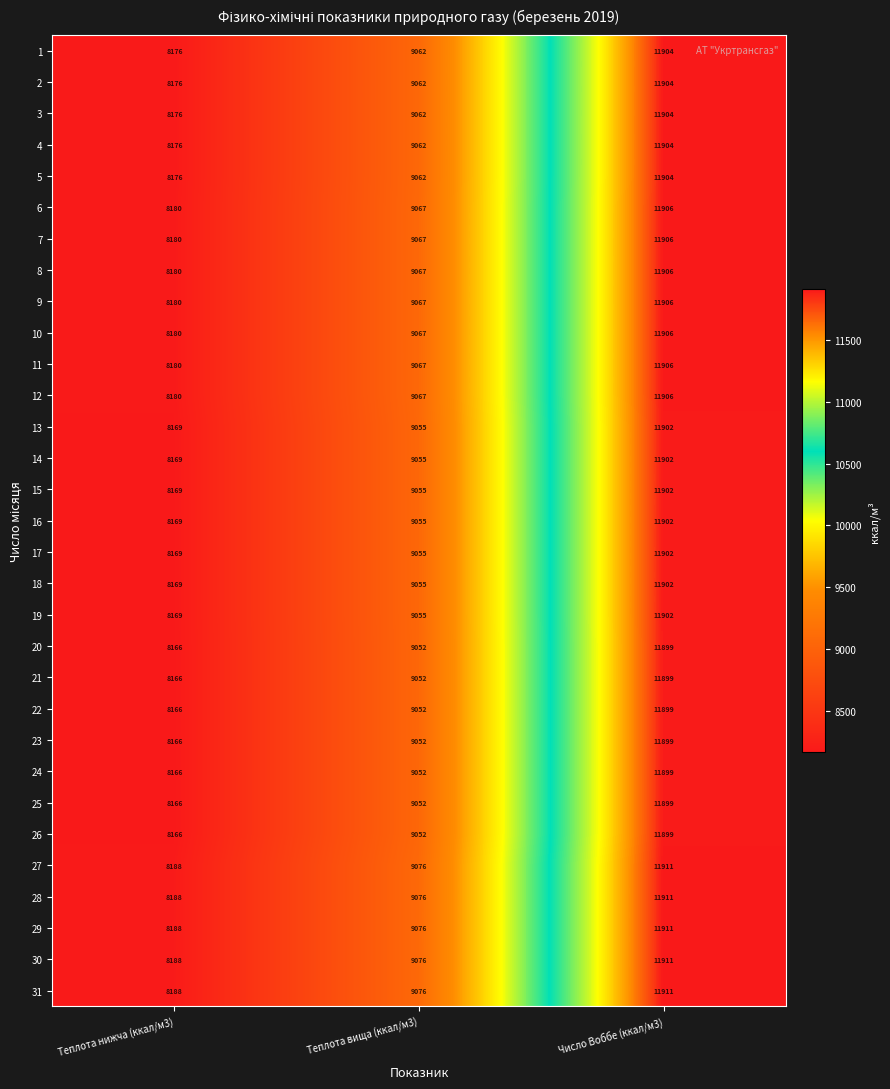

Which category has the highest value across all series?

Число Воббе (ккал/м3)